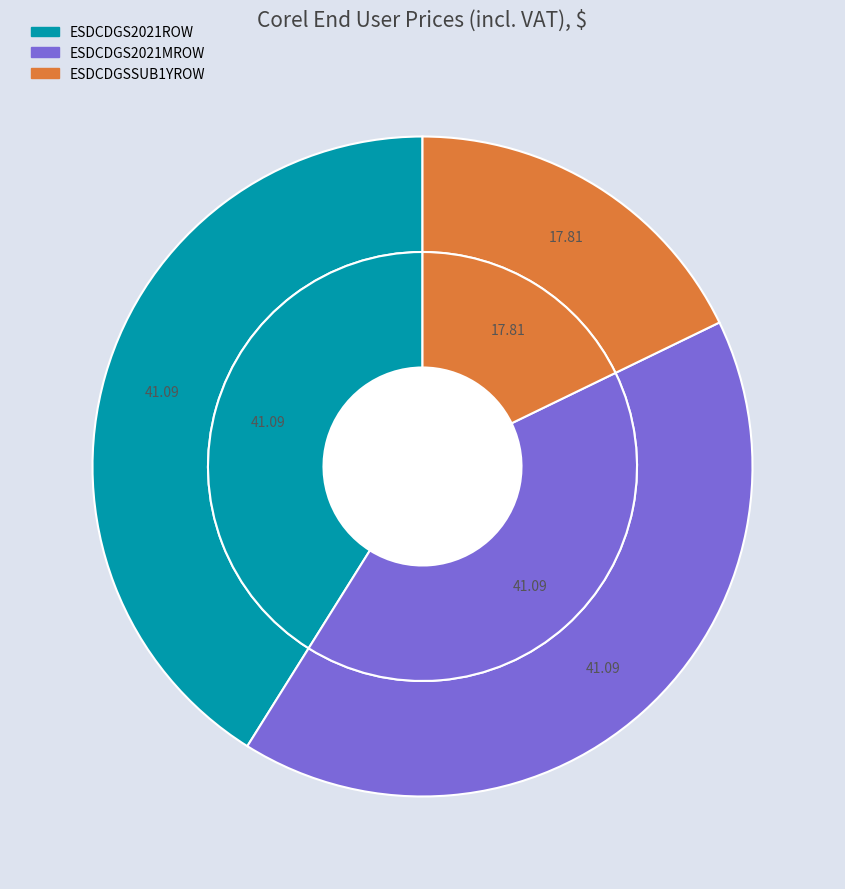

Which slice is the largest?

ESDCDGS2021ROW